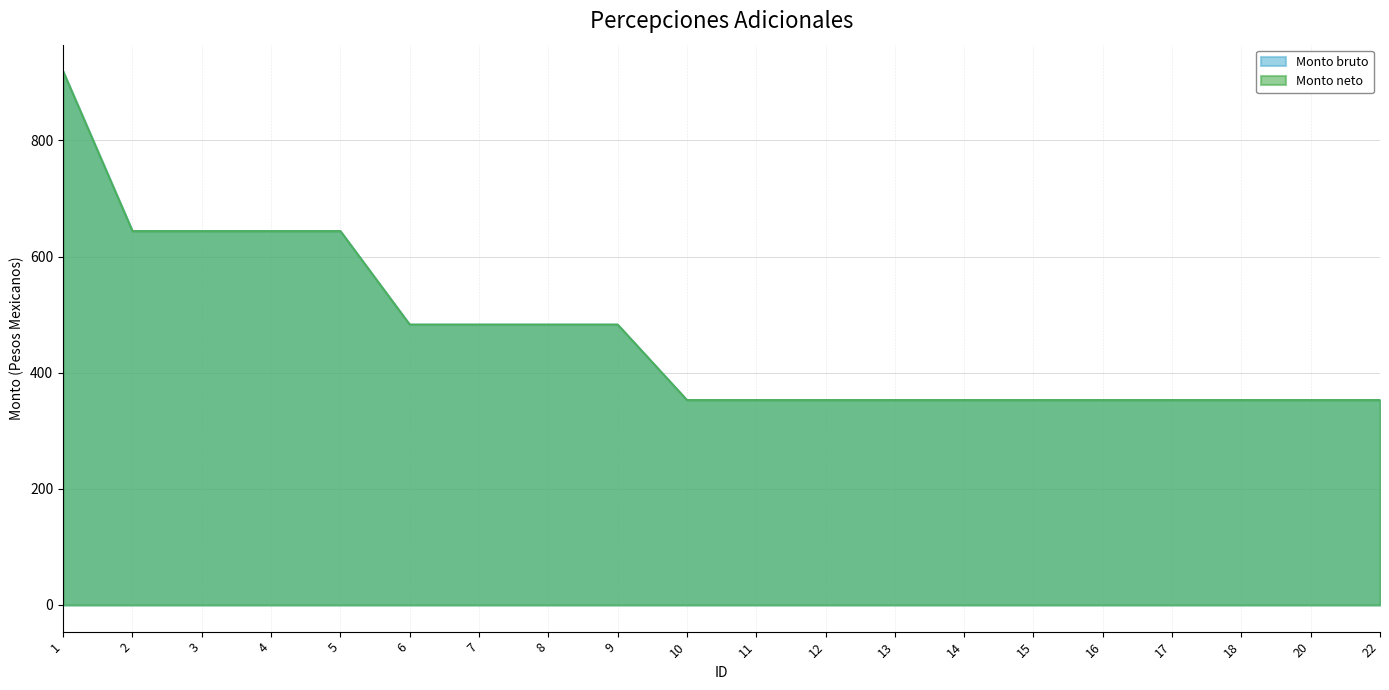

How many lines are shown in the chart?

2